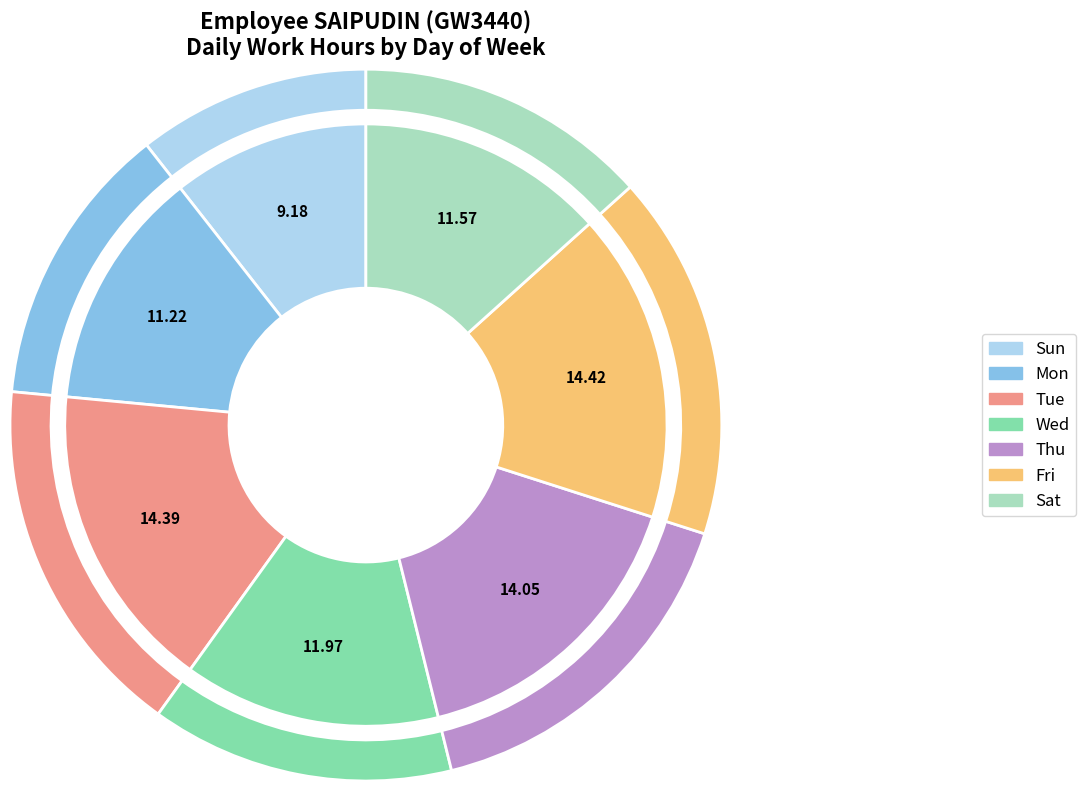

How many segments does this pie chart have?

7